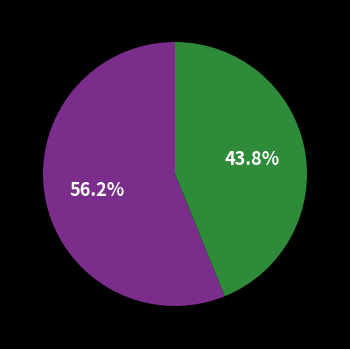

How many slices are in this pie chart?

2